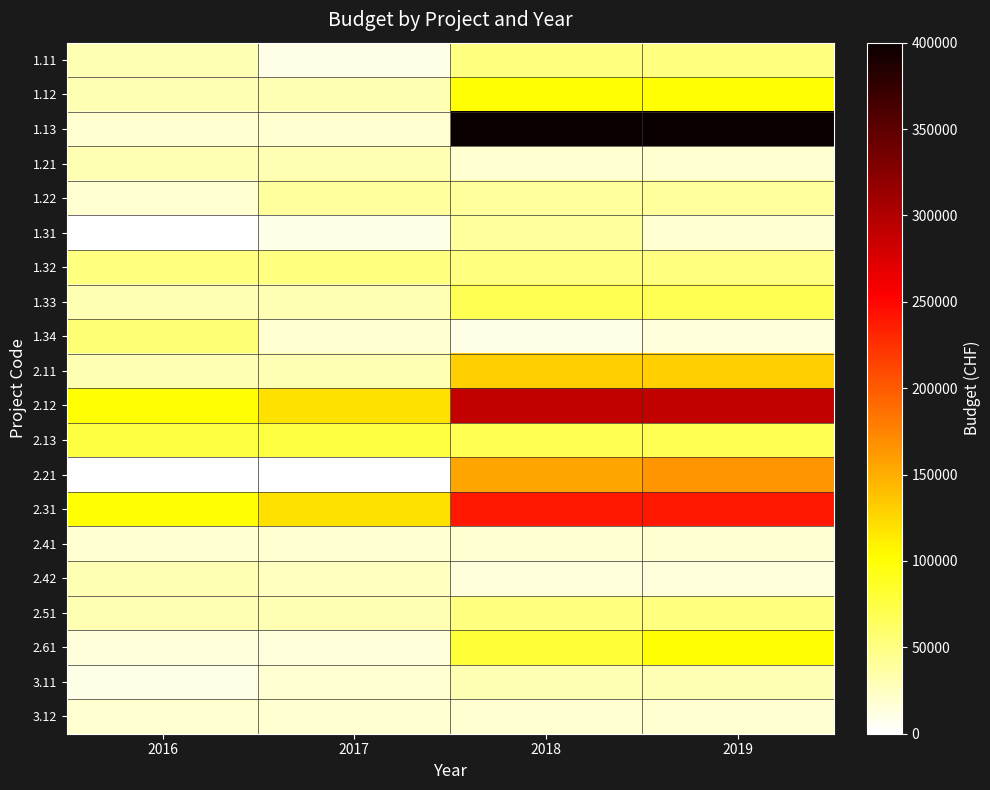

Reading left to right, what are all the values shown in this chart?

1.11: 2016=30000	2017=10000	2018=50000	2019=50000
1.12: 2016=30000	2017=30000	2018=100000	2019=100000
1.13: 2016=20000	2017=20000	2018=400000	2019=400000
1.21: 2016=30000	2017=30000	2018=20000	2019=20000
1.22: 2016=20000	2017=40000	2018=40000	2019=40000
1.31: 2016=0	2017=10000	2018=40000	2019=20000
1.32: 2016=50000	2017=50000	2018=50000	2019=50000
1.33: 2016=30000	2017=30000	2018=70000	2019=70000
1.34: 2016=55000	2017=20000	2018=10000	2019=15000
2.11: 2016=30000	2017=30000	2018=130000	2019=130000
2.12: 2016=100000	2017=120000	2018=290000	2019=290000
2.13: 2016=75000	2017=75000	2018=70000	2019=70000
2.21: 2016=0	2017=0	2018=155000	2019=165000
2.31: 2016=100000	2017=120000	2018=240000	2019=240000
2.41: 2016=20000	2017=20000	2018=20000	2019=20000
2.42: 2016=30000	2017=25000	2018=15000	2019=15000
2.51: 2016=30000	2017=30000	2018=50000	2019=50000
2.61: 2016=15000	2017=15000	2018=80000	2019=100000
3.11: 2016=10000	2017=20000	2018=30000	2019=30000
3.12: 2016=20000	2017=20000	2018=20000	2019=20000